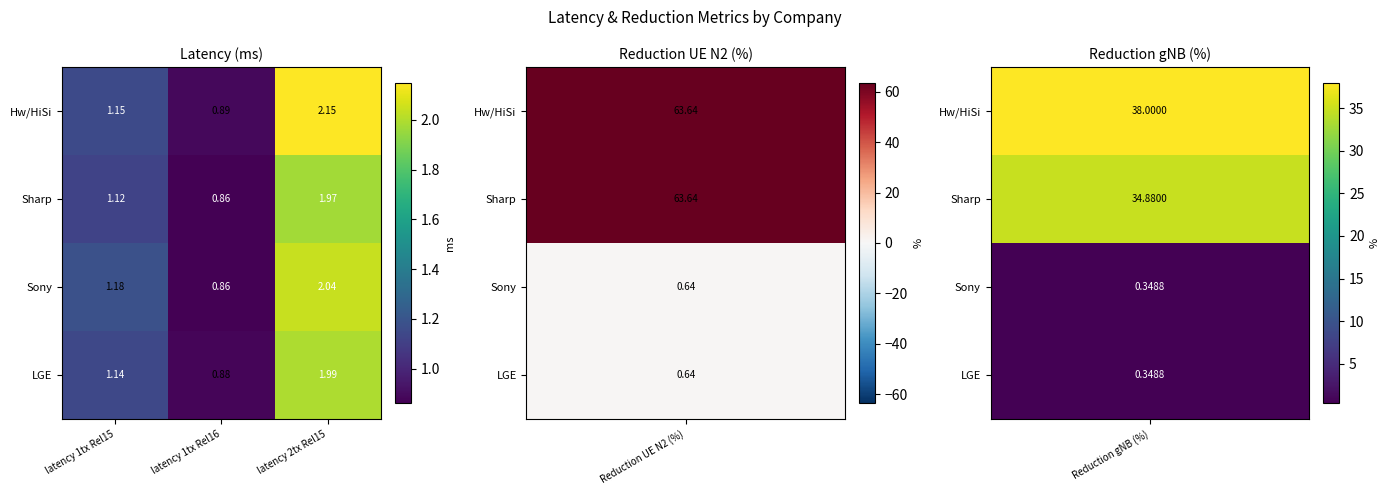

List the series in order of their overall mean, lowest first.

Sharp, LGE, Sony, Hw/HiSi